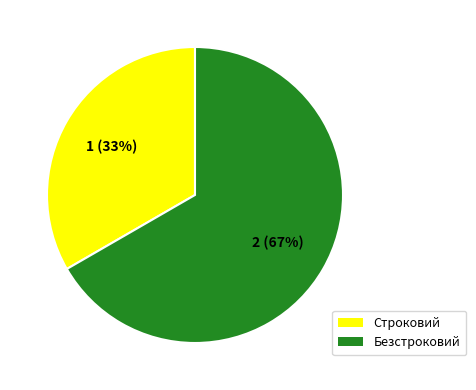

Which slice is the largest?

Безстроковий